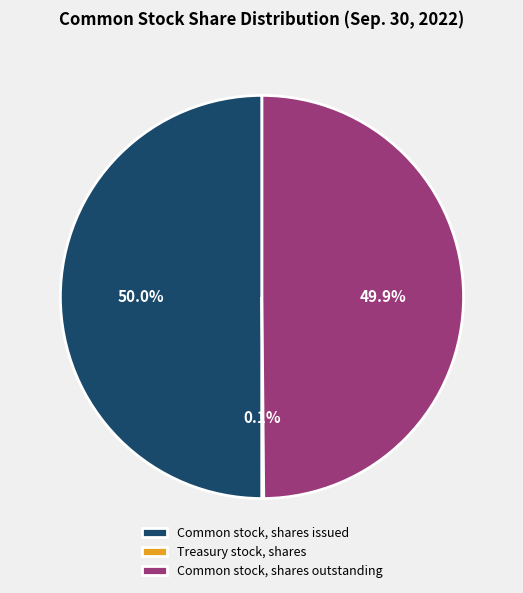

What percentage is NOT represented by Common stock, shares outstanding?

50.1%